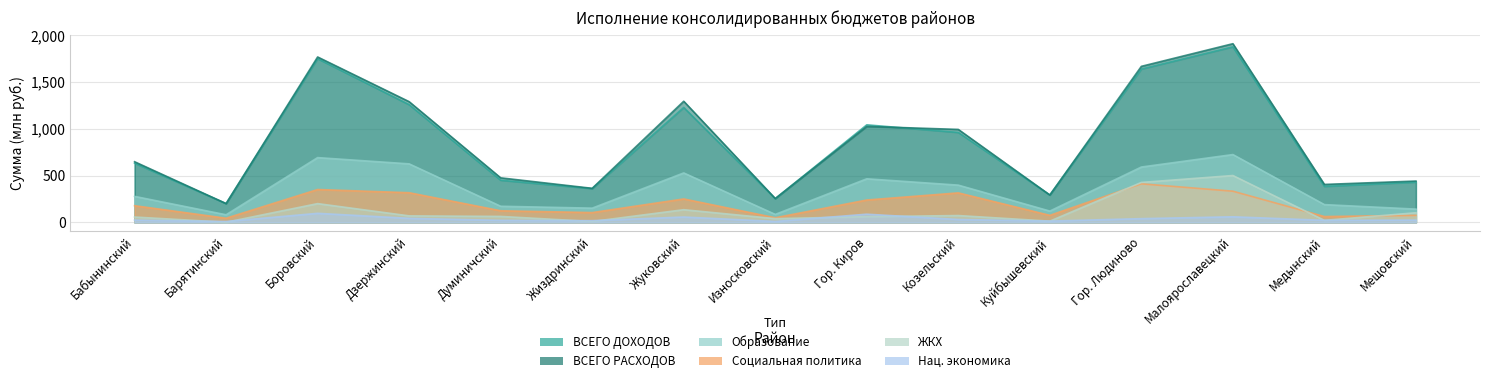

What is the maximum value shown in the chart?

1910.7